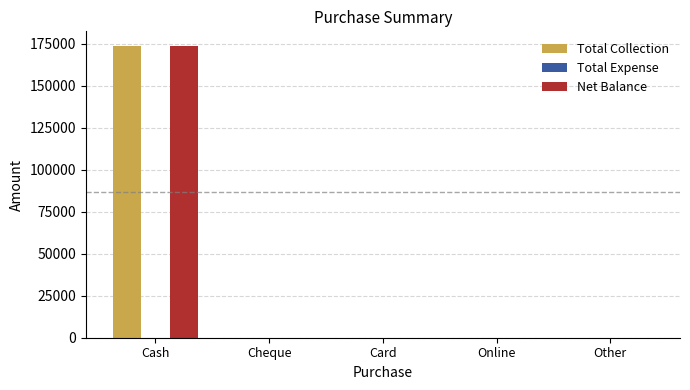

Reading left to right, extract all data points from this chart.

Total Collection: Cash=173641	Cheque=0	Card=0	Online=0	Other=0
Net Balance: Cash=173641	Cheque=0	Card=0	Online=0	Other=0